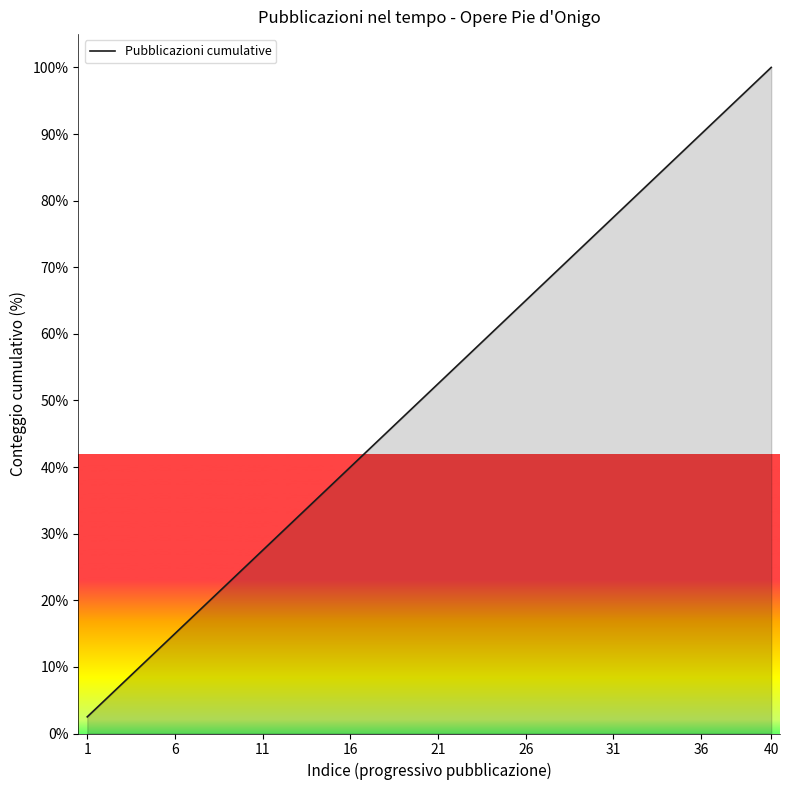

Reading left to right, extract all data points from this chart.

2.5	5.0	7.5	10.0	12.5	15.0	17.5	20.0	22.5	25.0	27.5	30.0	32.5	35.0	37.5	40.0	42.5	45.0	47.5	50.0	52.5	55.0	57.5	60.0	62.5	65.0	67.5	70.0	72.5	75.0	77.5	80.0	82.5	85.0	87.5	90.0	92.5	95.0	97.5	100.0